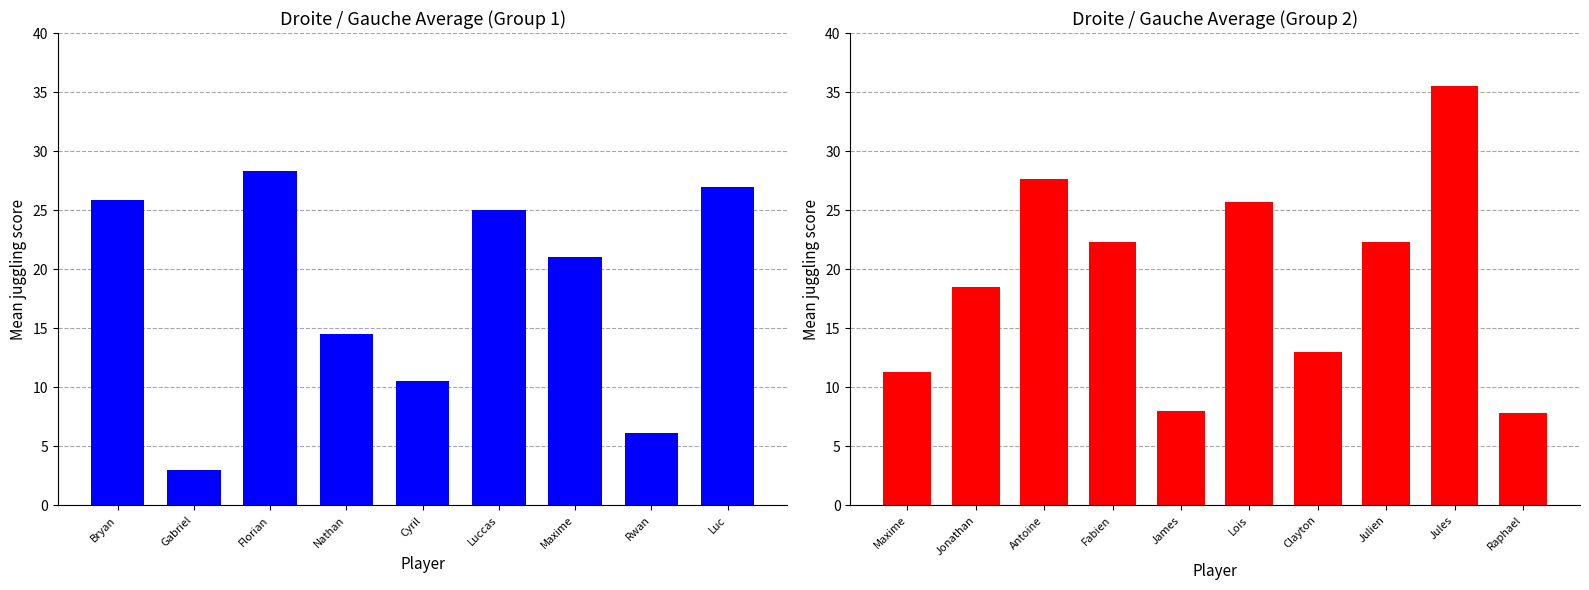

What is the greatest value displayed?

35.5